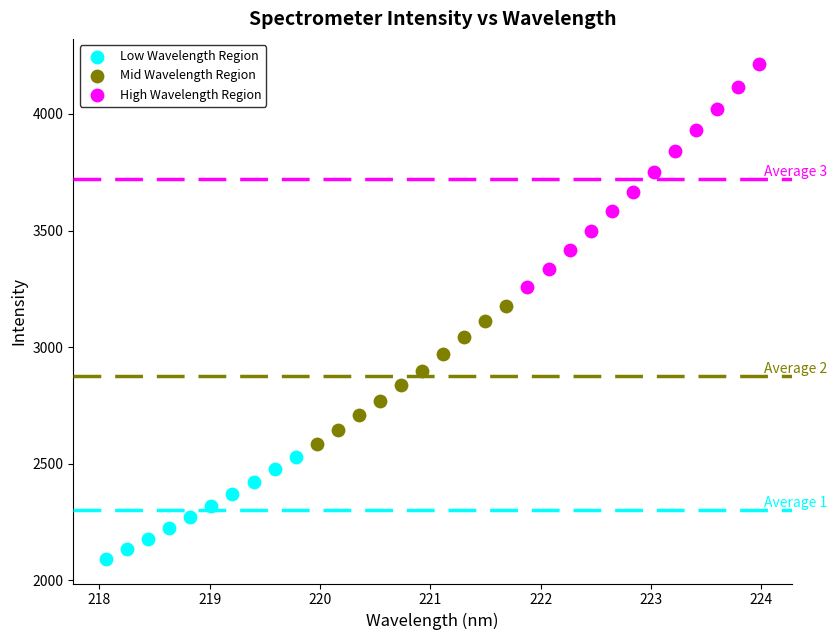

Which series reaches the maximum Y coordinate?

High Wavelength Region